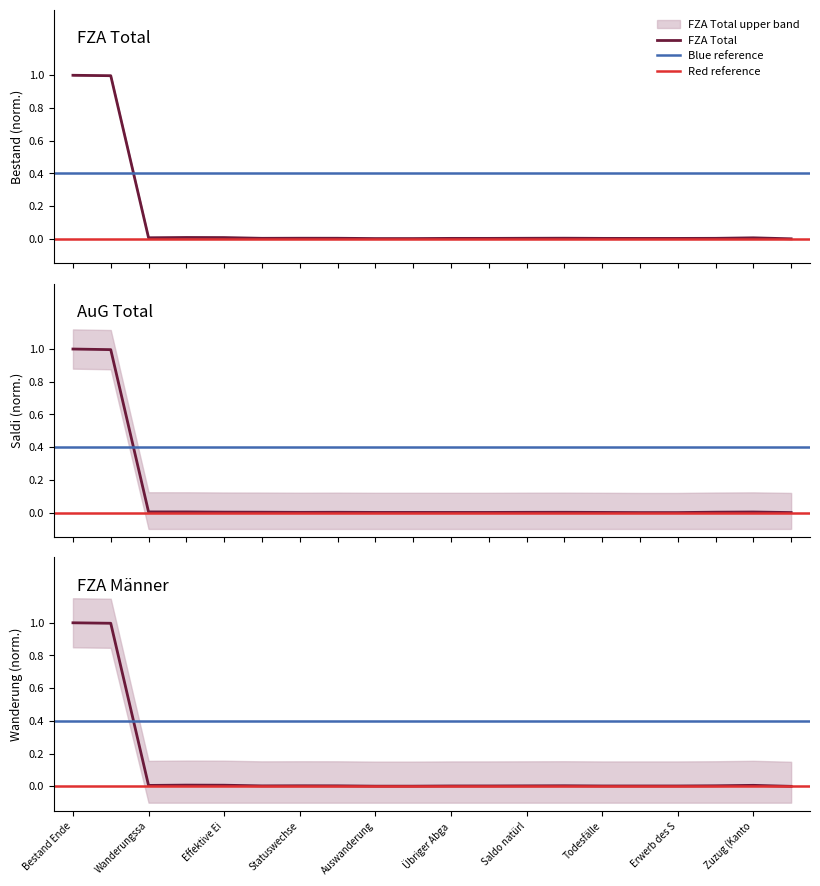

Which series changed the most between Bestand Ende and Erwerb des S?

FZA Männer